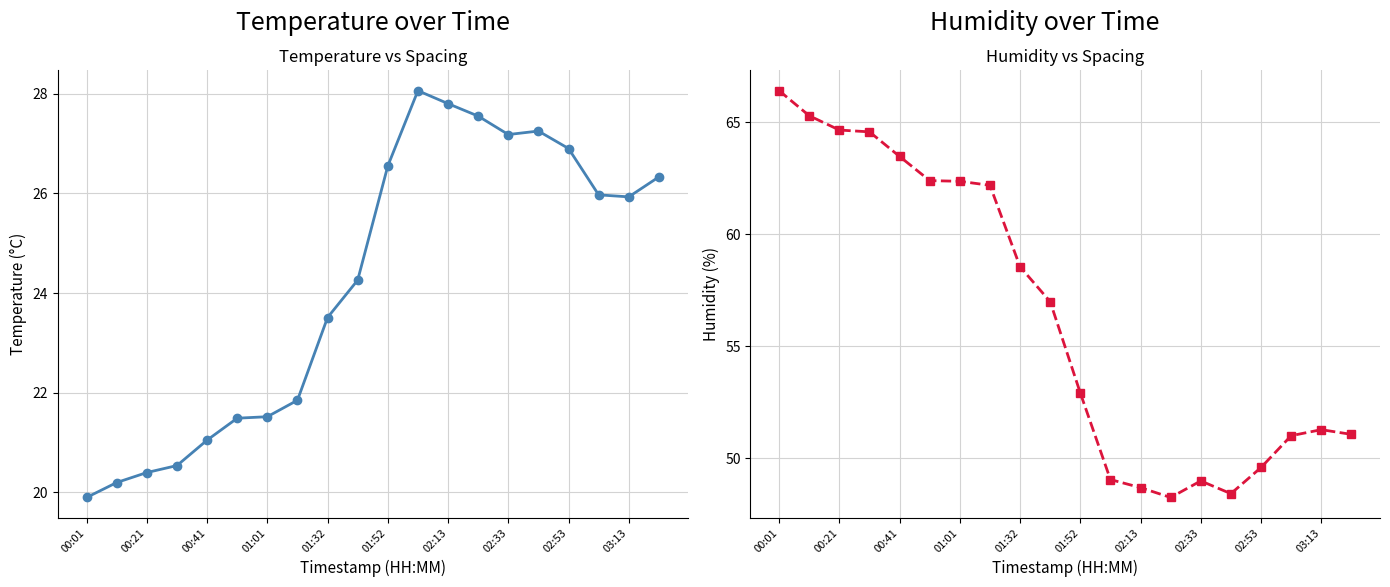

What is the value of the temperature point at the 7th from the left?

21.5